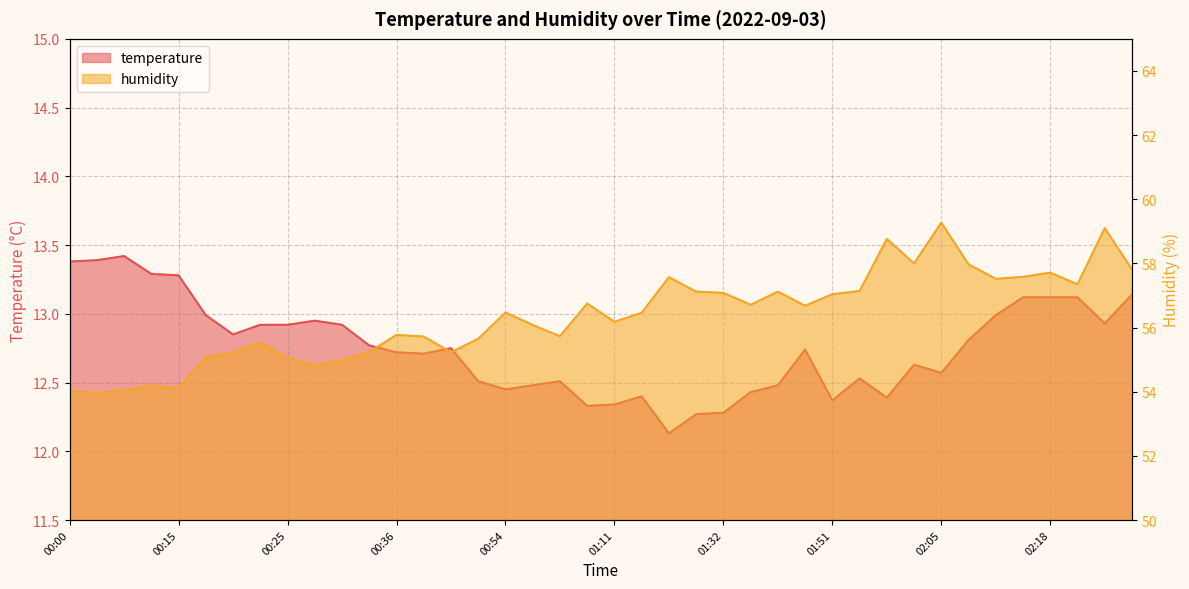

Which category has the lowest value across all series?

01:26